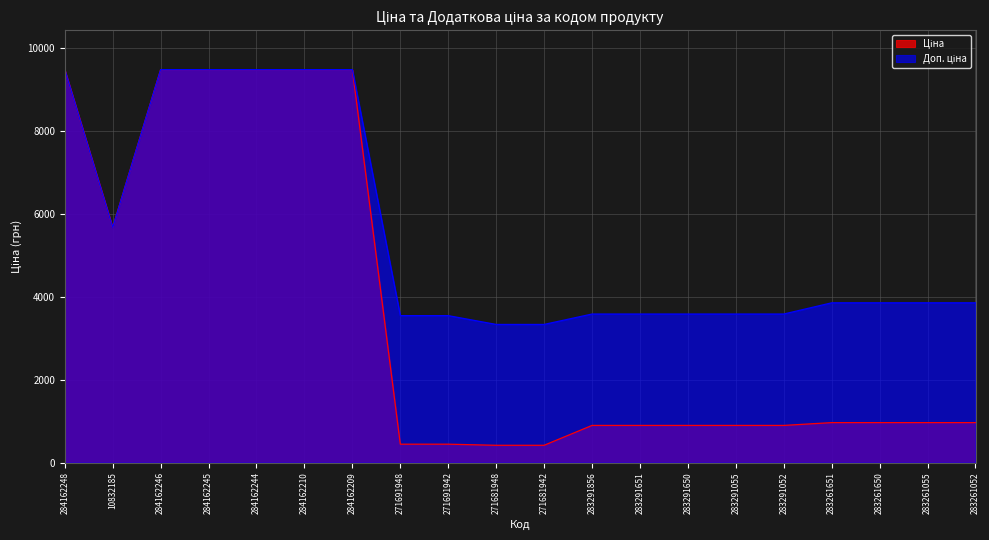

Rank the categories by Ціна value from lowest to highest.

271681948, 271681942, 271691948, 271691942, 283291856, 283291651, 283291650, 283291055, 283291052, 283261651, 283261650, 283261055, 283261052, 10832185, 284162248, 284162246, 284162245, 284162244, 284162210, 284162209